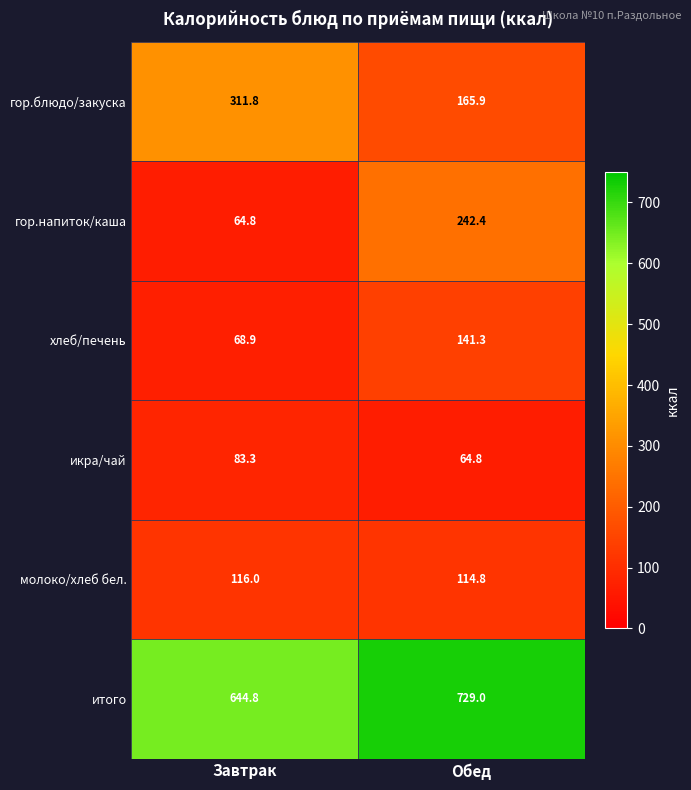

What is the spread (max minus min) of values at Завтрак?

580.0